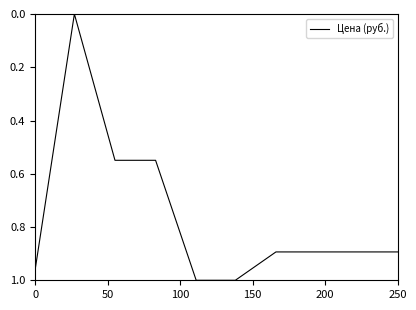

The value at 250 is 1.5. True or false?

False